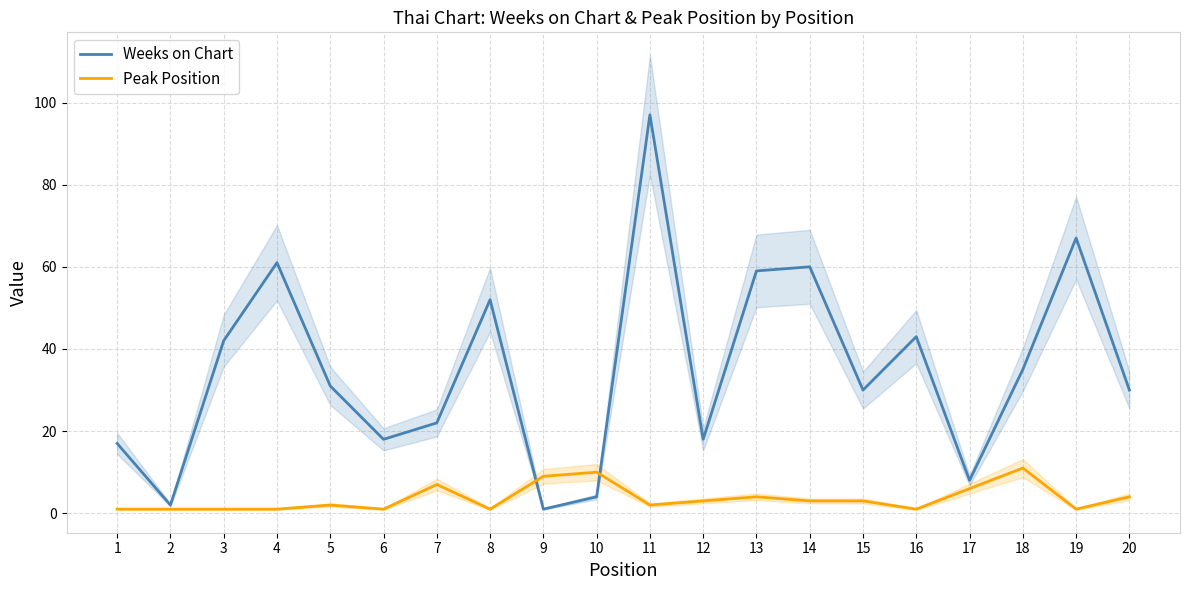

At how many categories does at least one series exceed 86?

1